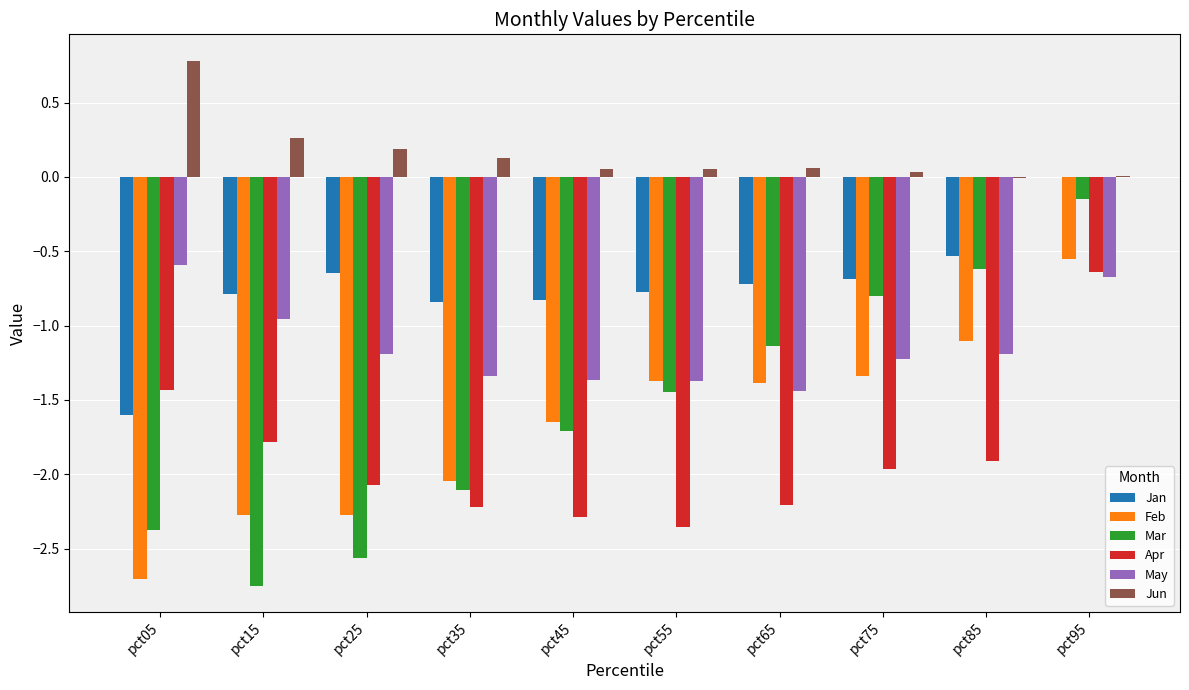

At which label is May closest to -1?

pct15